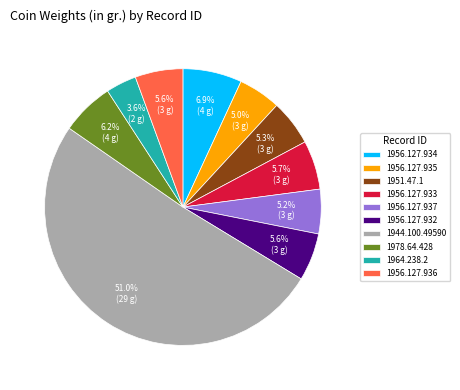

Count the number of slices in the pie.

10